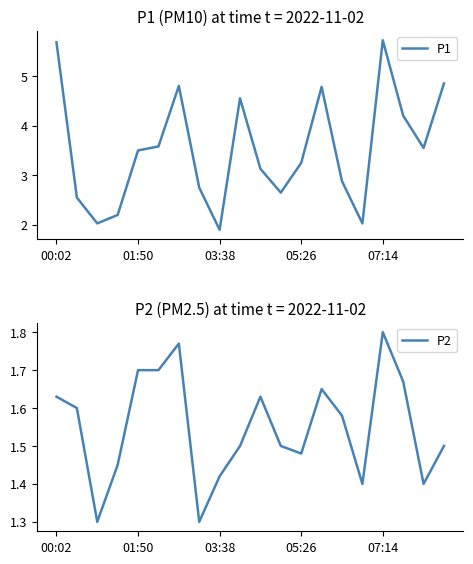

Does the chart have visible grid lines?

No